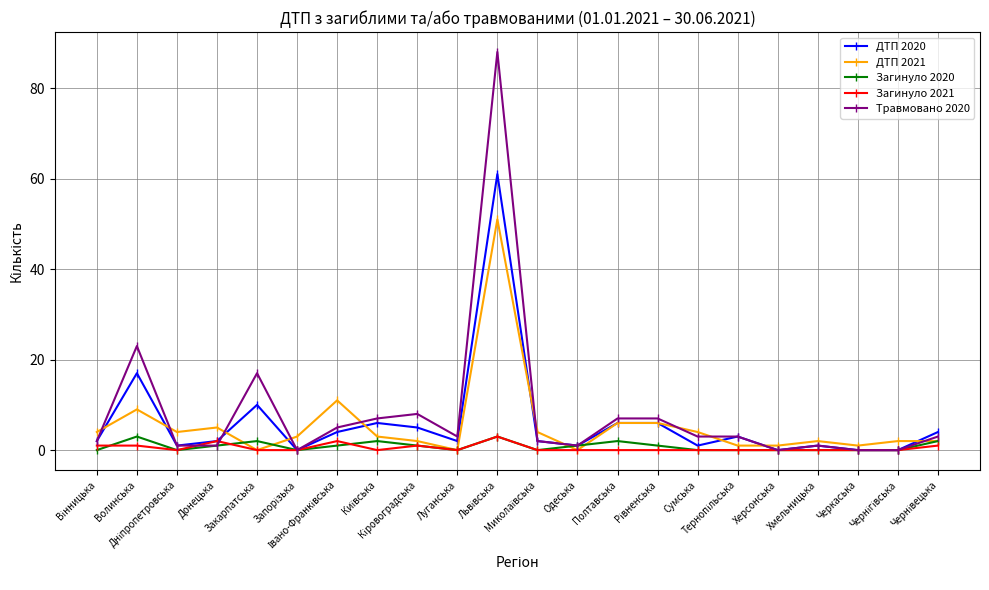

What is the greatest value displayed?

88